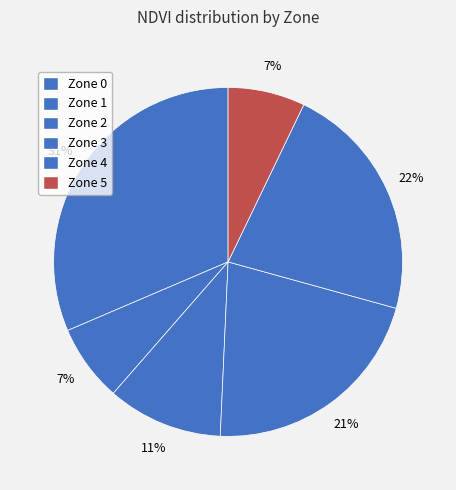

What is the ratio of the value at Zone 5 to the value at Zone 3?

0.3